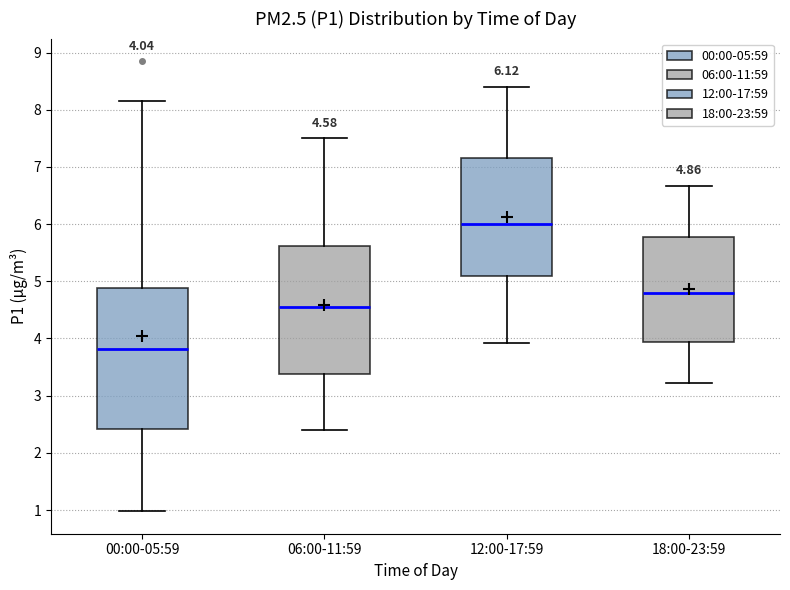

Which box is the tallest, from its lower edge to its upper edge?

00:00-05:59